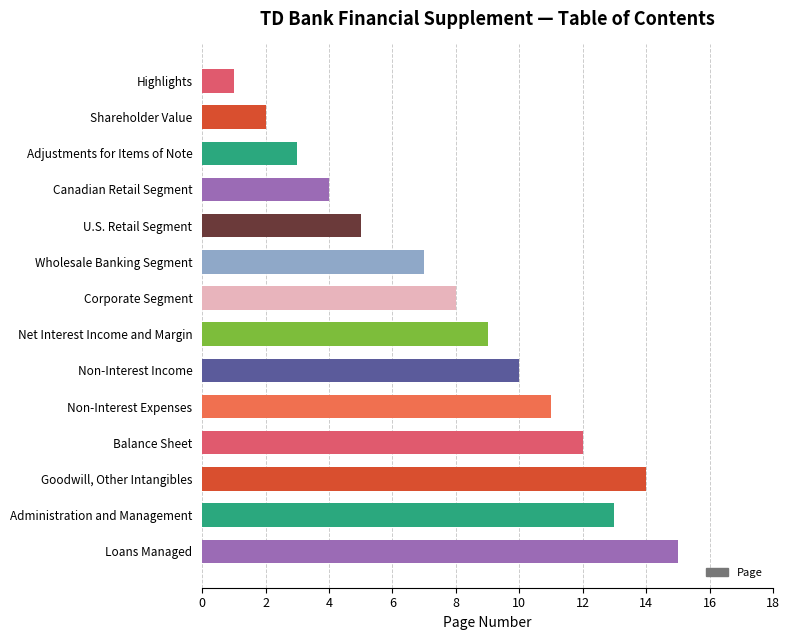

What is the difference between the values at Canadian Retail Segment and Administration and Management?

9